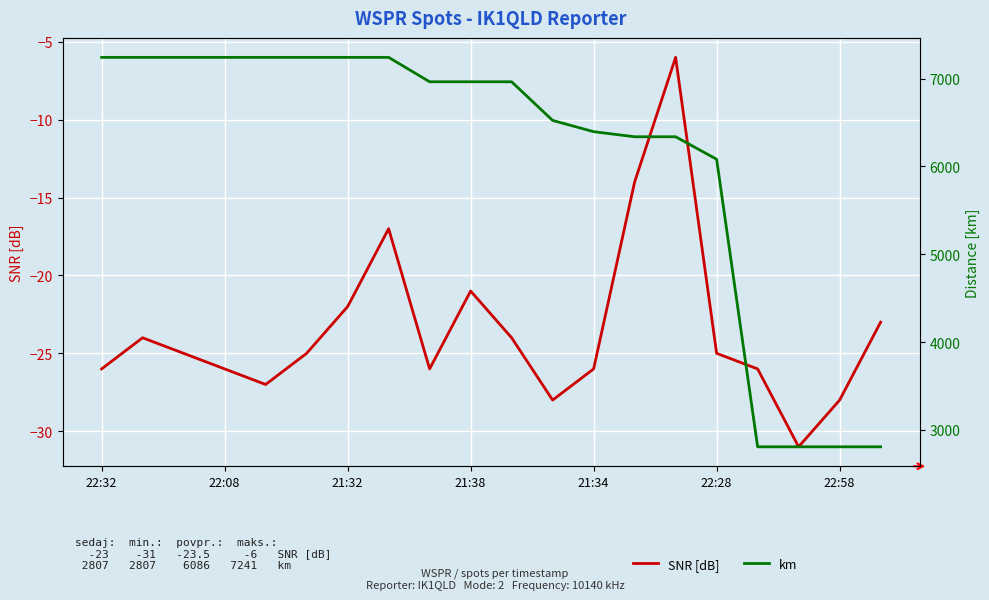

In SNR [dB], how many points are lower than both neighbors (excluding endpoints)?

4